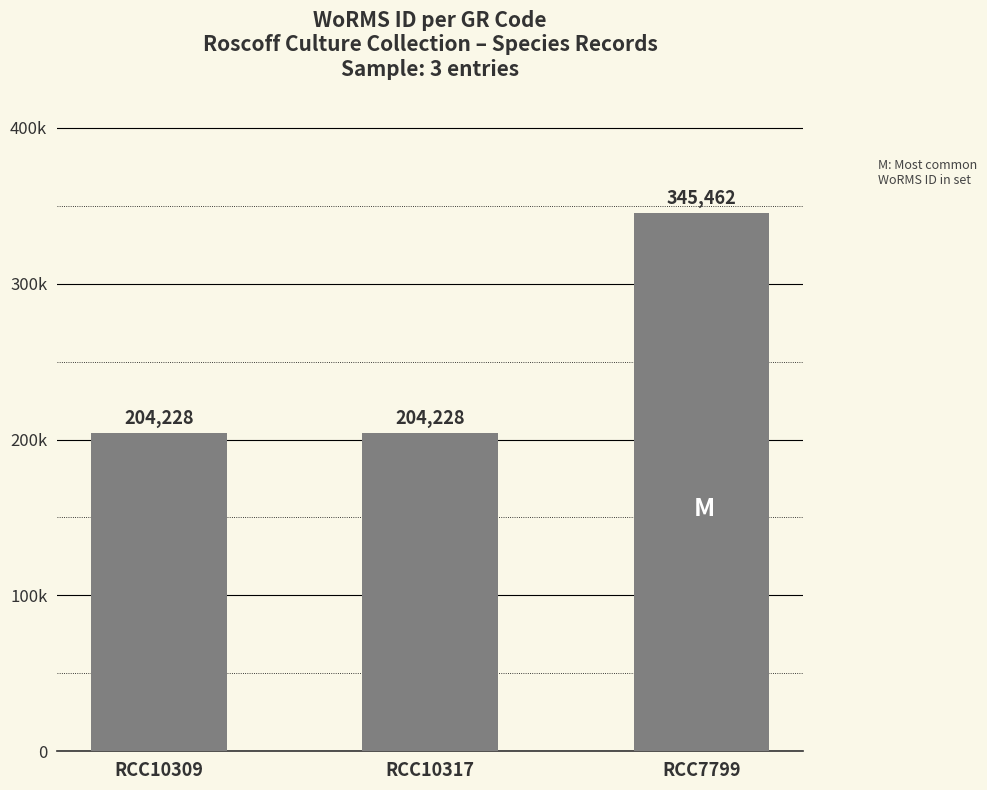

Which label corresponds to the largest value in the chart?

RCC7799